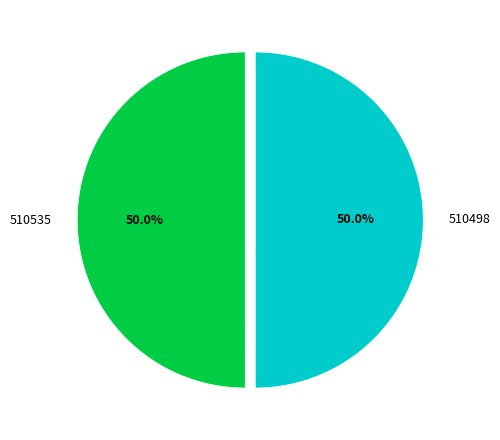

Count the number of slices in the pie.

2